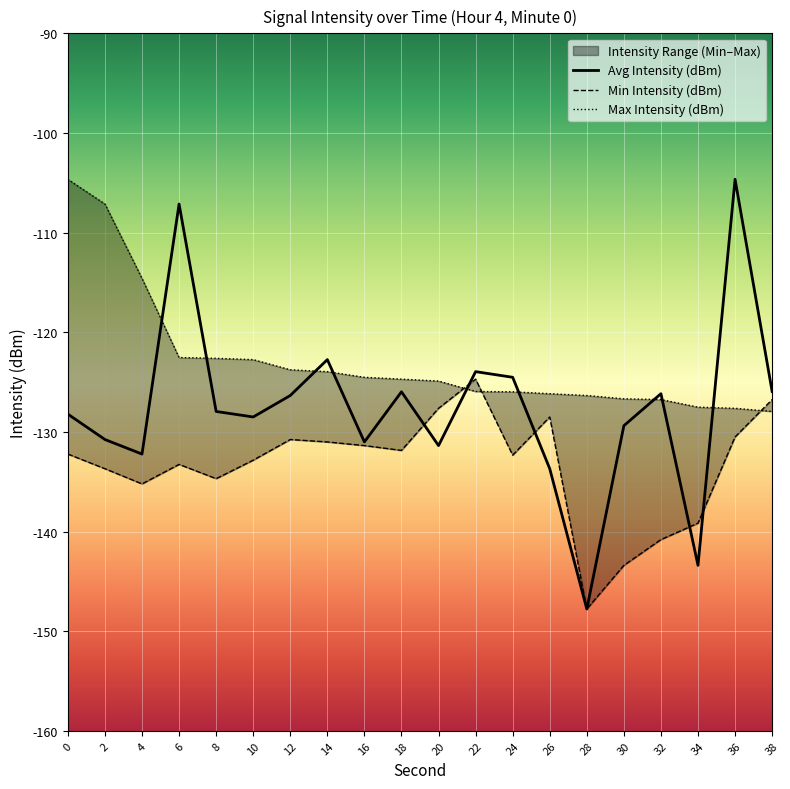

What is the smallest value displayed?

-147.8